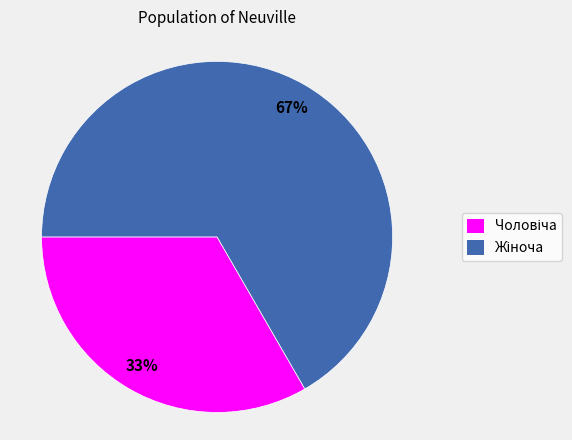

Count the number of slices in the pie.

2